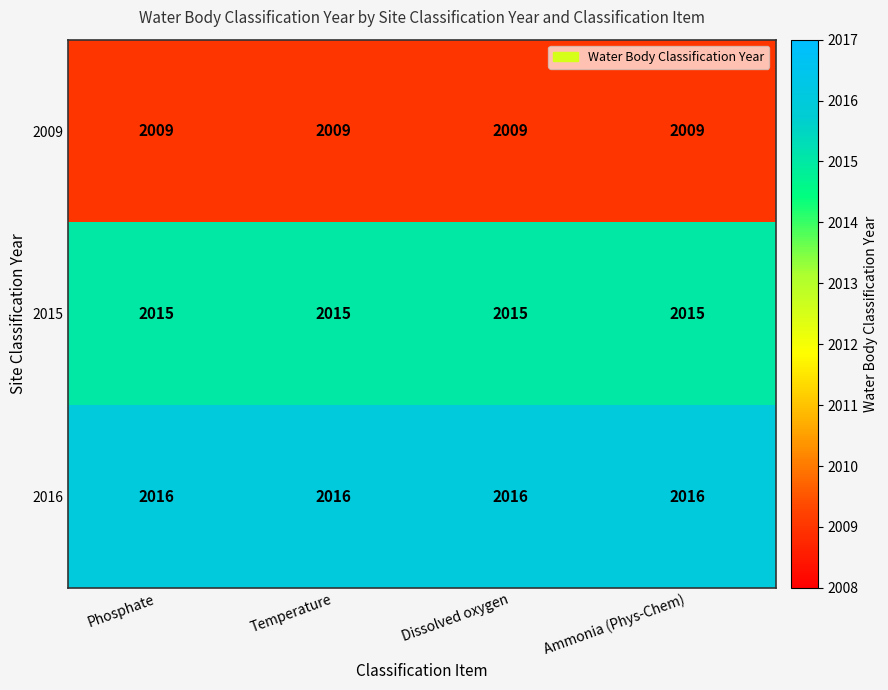

True or false: 2009 has a value of 2009 at Dissolved oxygen.

True